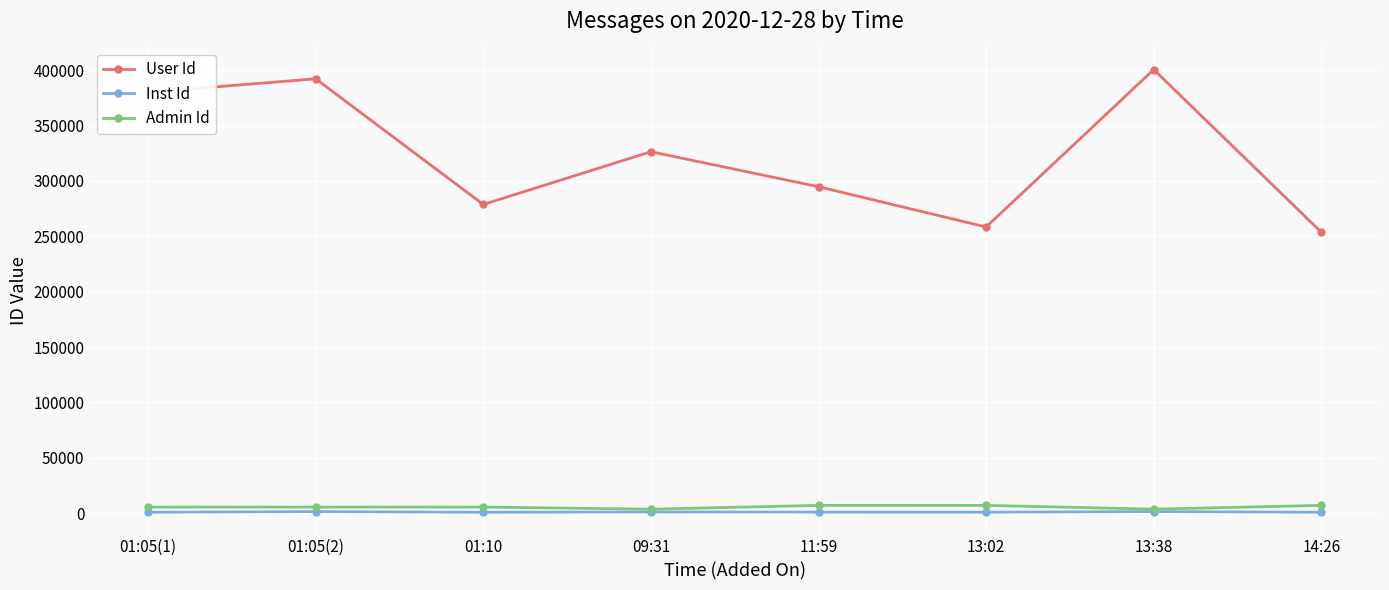

How many distinct data groups are displayed?

3